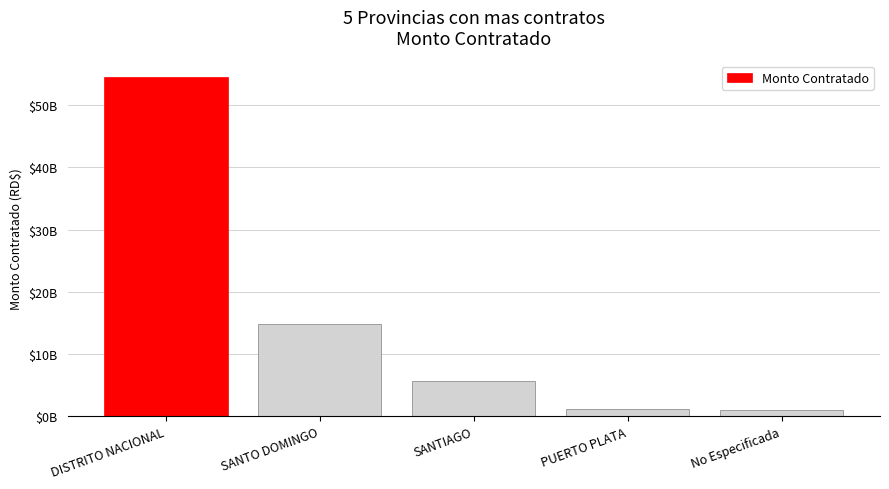

Does the chart contain any negative values?

No